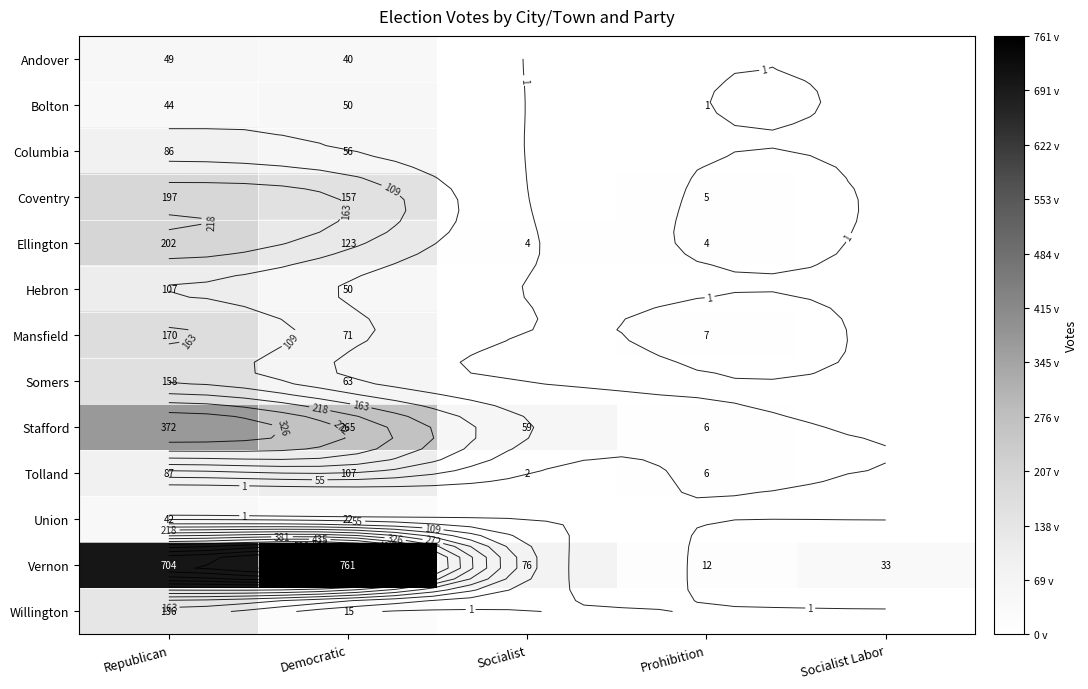

At which label does Tolland reach its peak?

Democratic